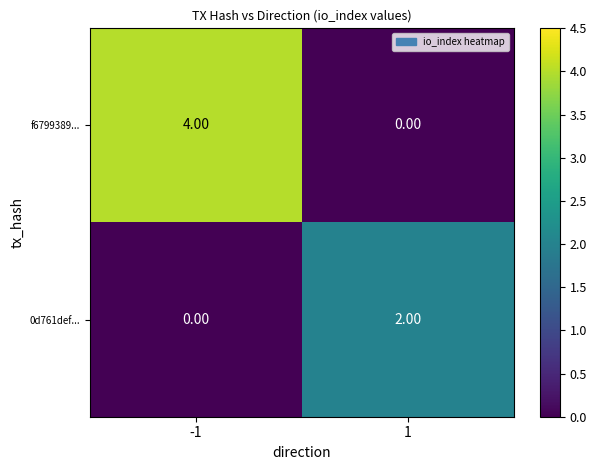

Which series changed the most between -1 and 1?

f6799389...